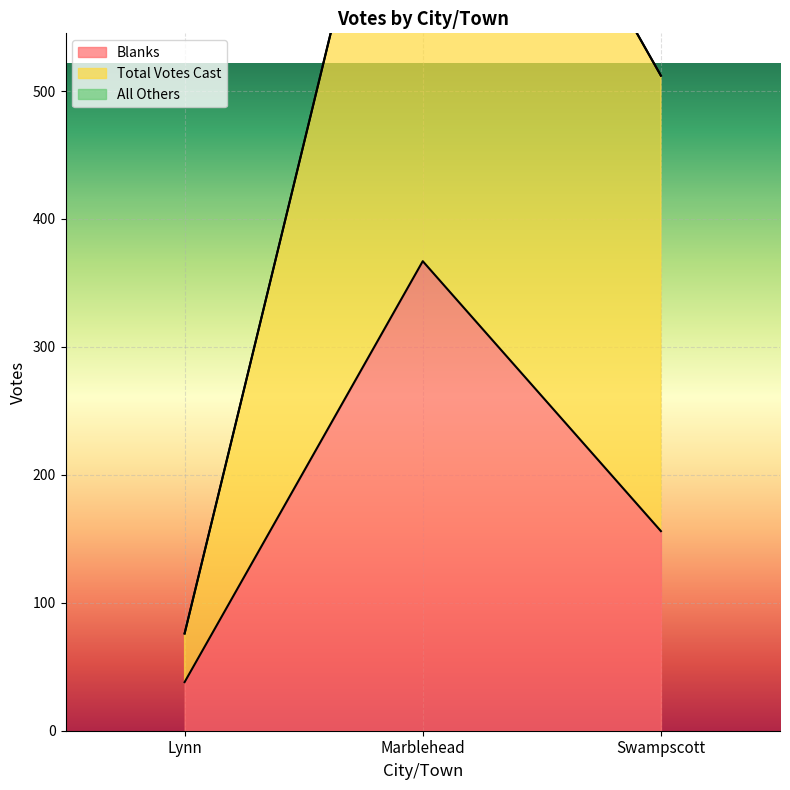

Which series has the largest total across all categories?

Total Votes Cast